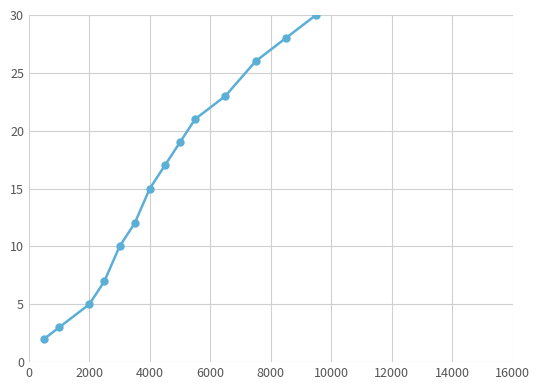

Reading right to left, extract all data points from this chart.

42	40	38	36	34	32	30	28	26	23	21	19	17	15	12	10	7	5	3	2